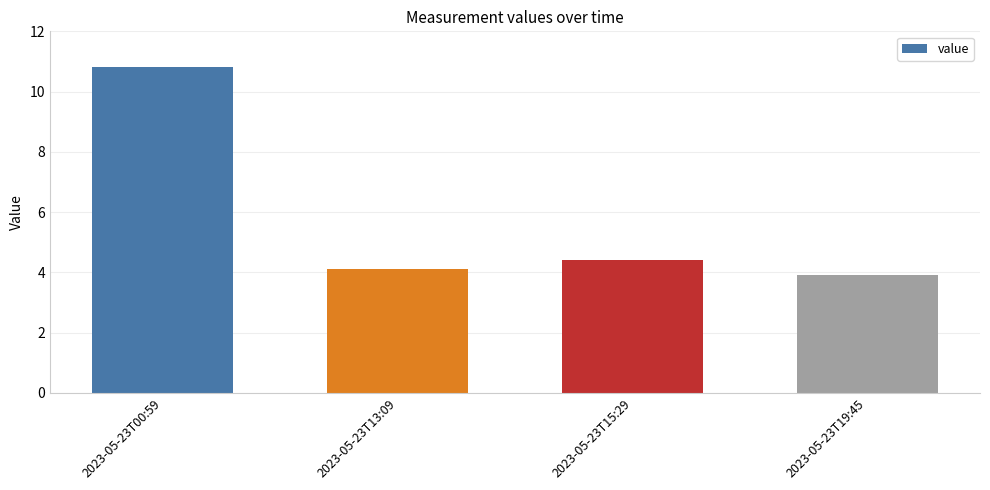

What is the label of the 3rd bar from the left?

2023-05-23T15:29